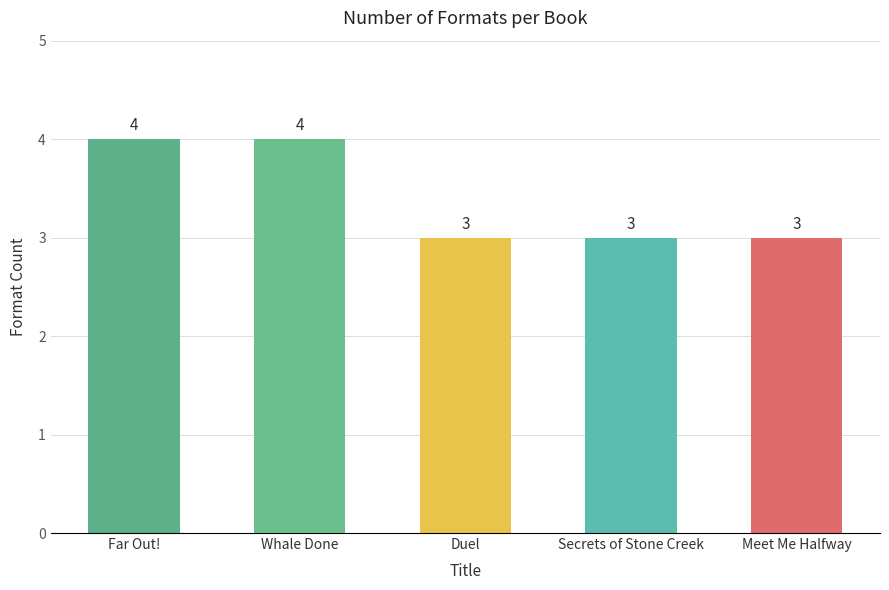

What is the change in value from Far Out! to Meet Me Halfway?

-1